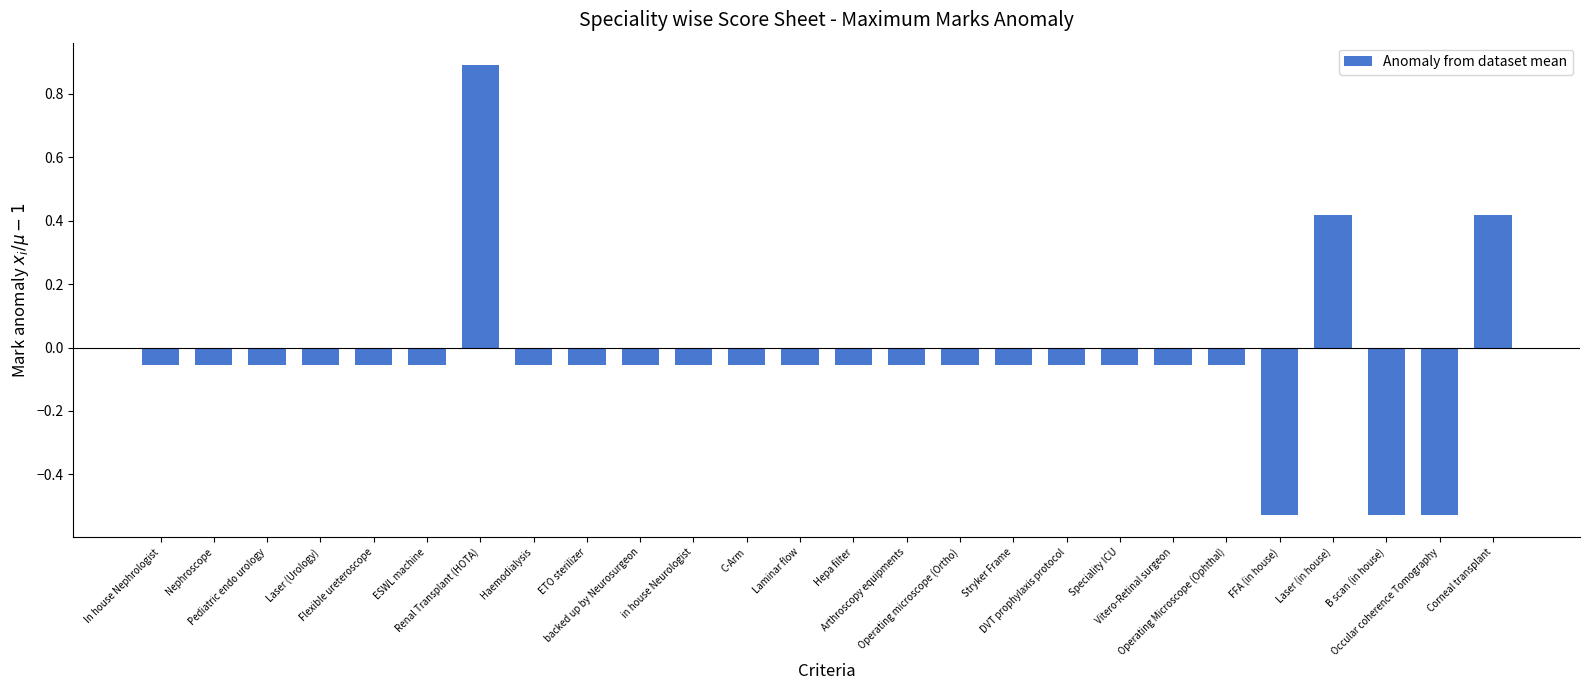

What is the maximum value shown in the chart?

0.9